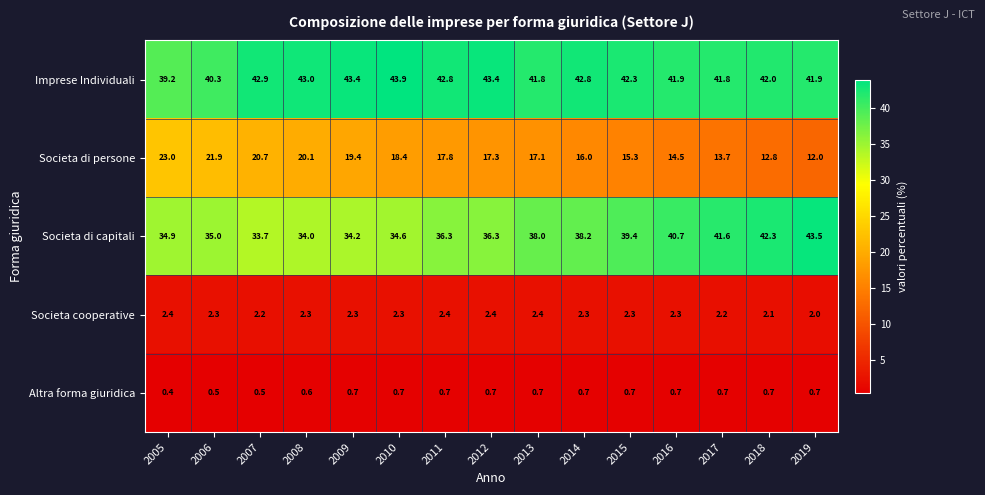

Rank the series at 2015 from lowest to highest value.

Altra forma giuridica, Societa cooperative, Societa di persone, Societa di capitali, Imprese Individuali